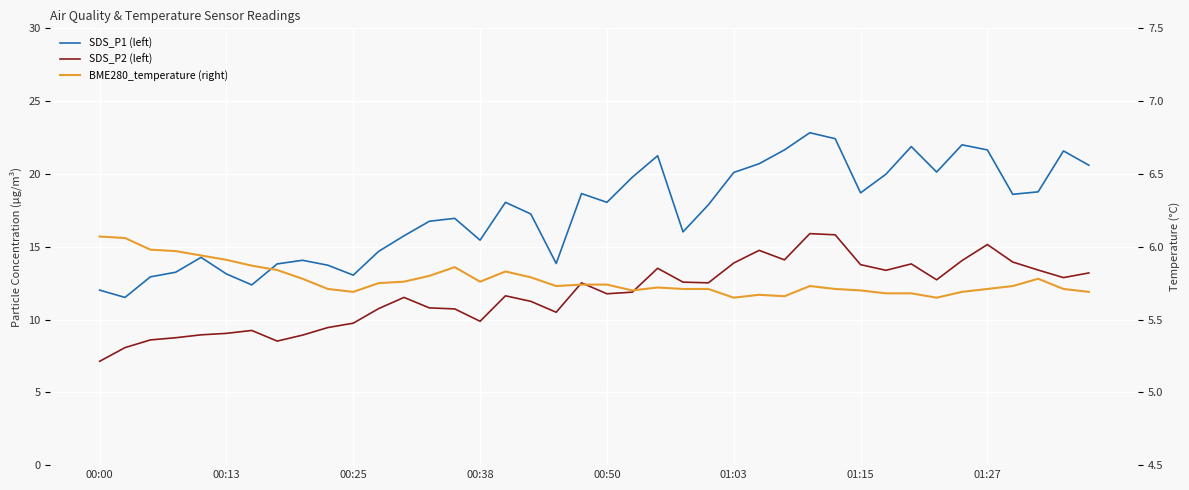

What is the highest value of the BME280_temperature (right) series?

6.1